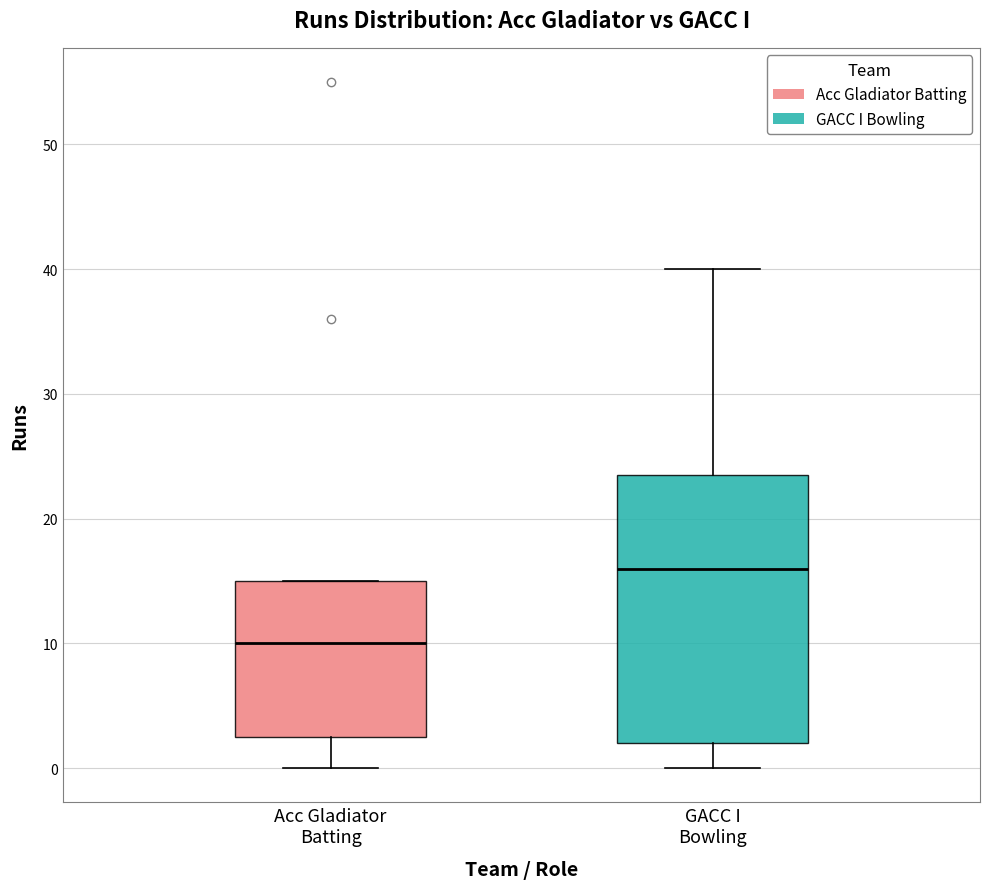

Where does the upper whisker of the box for GACC I Bowling end on the y-axis? The values are not printed on the chart, so give them approximately, as read against the axis.

40